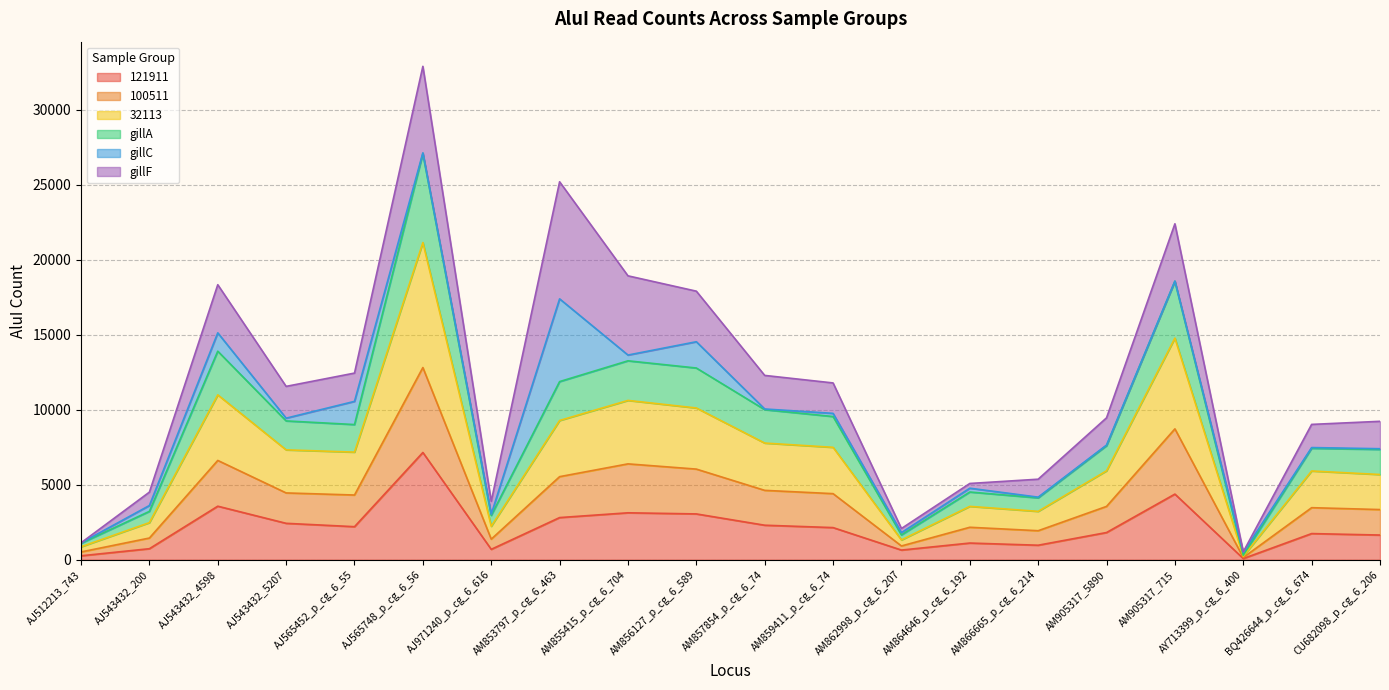

What is the total value across all series at AY713399_p_cg_6_400?

524.9